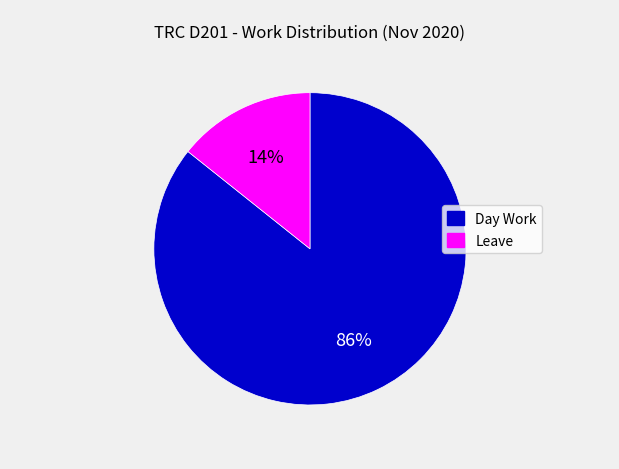

To the nearest percent, what percentage of the pie is Leave?

14%